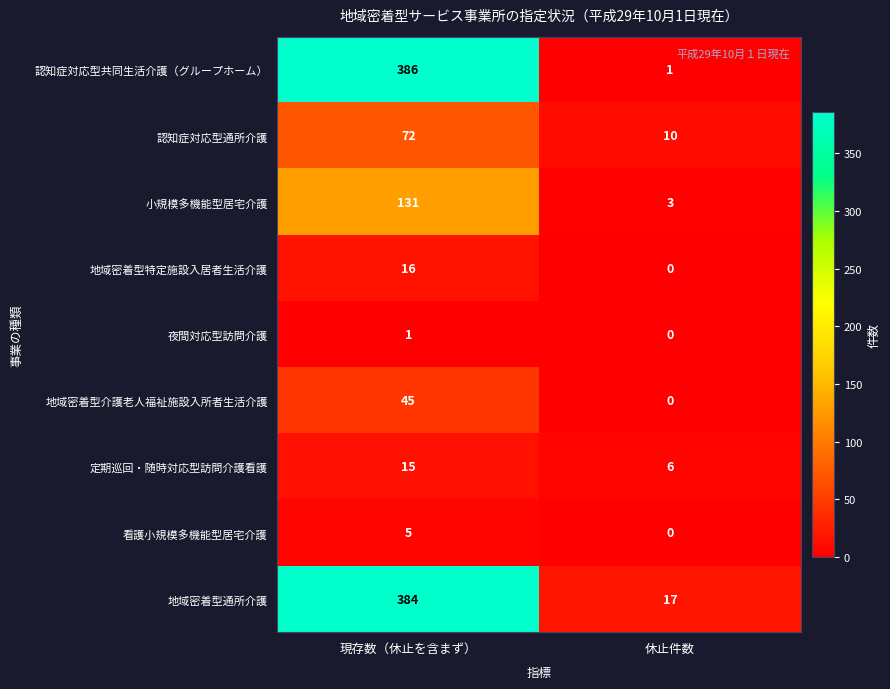

What is the spread (max minus min) of values at 現存数（休止を含まず）?

385